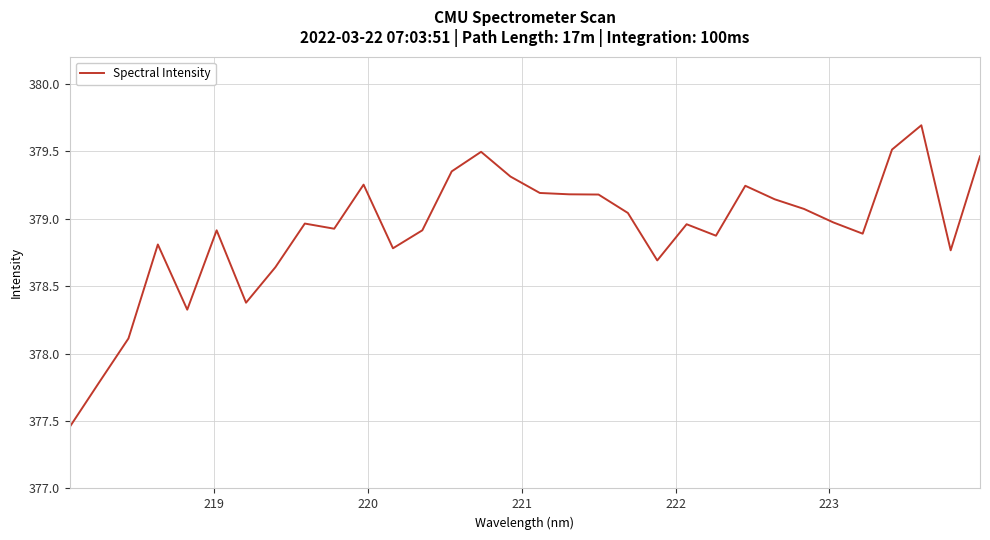

What is the greatest value displayed?

379.7